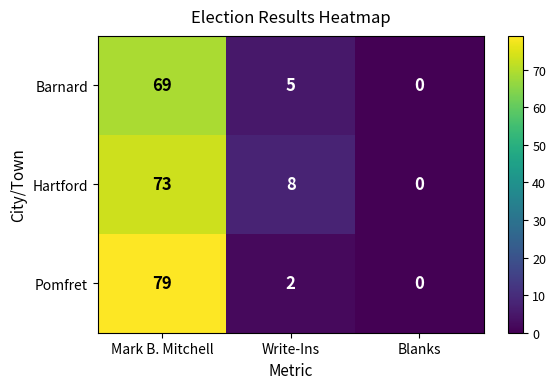

Which category has the highest value in the Pomfret series?

Mark B. Mitchell